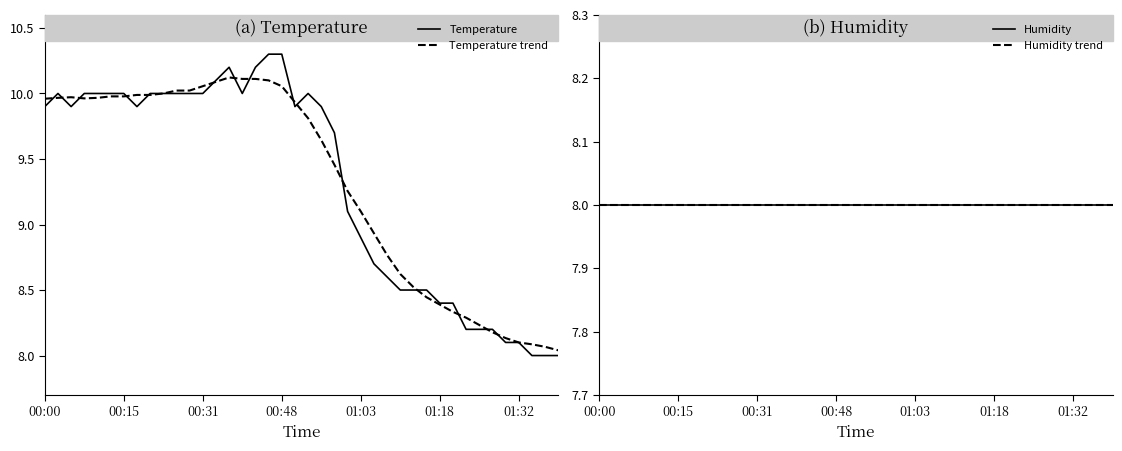

Where does the Temperature series first go above 9?

00:00